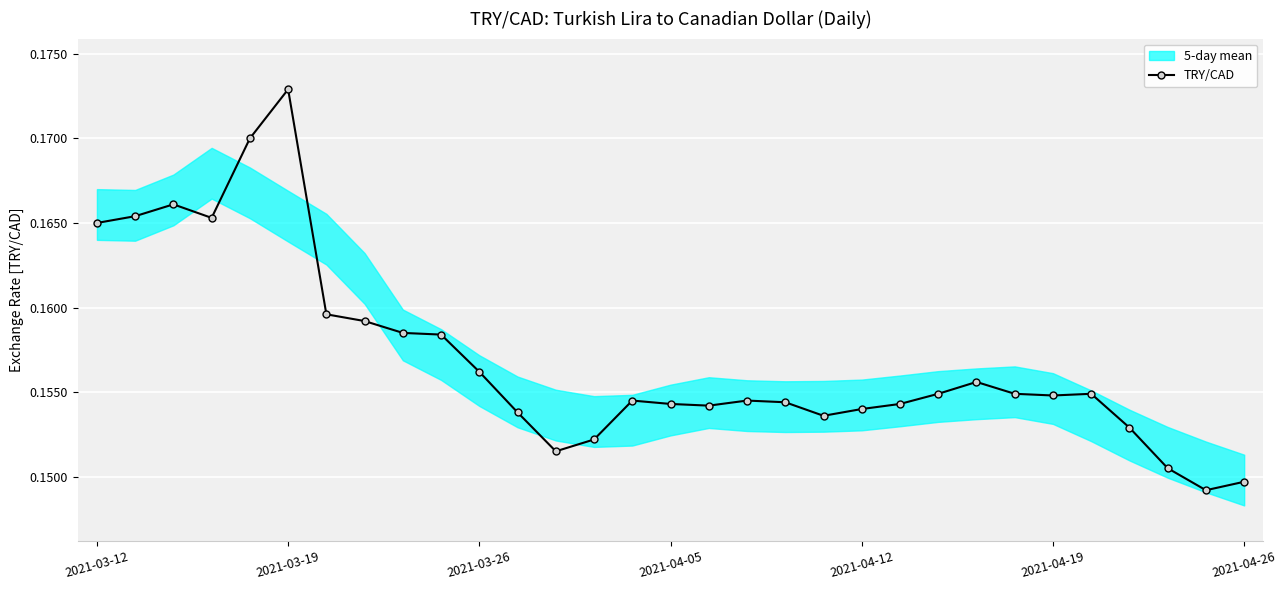

Is it true that the value at 24 is 0.2?

True